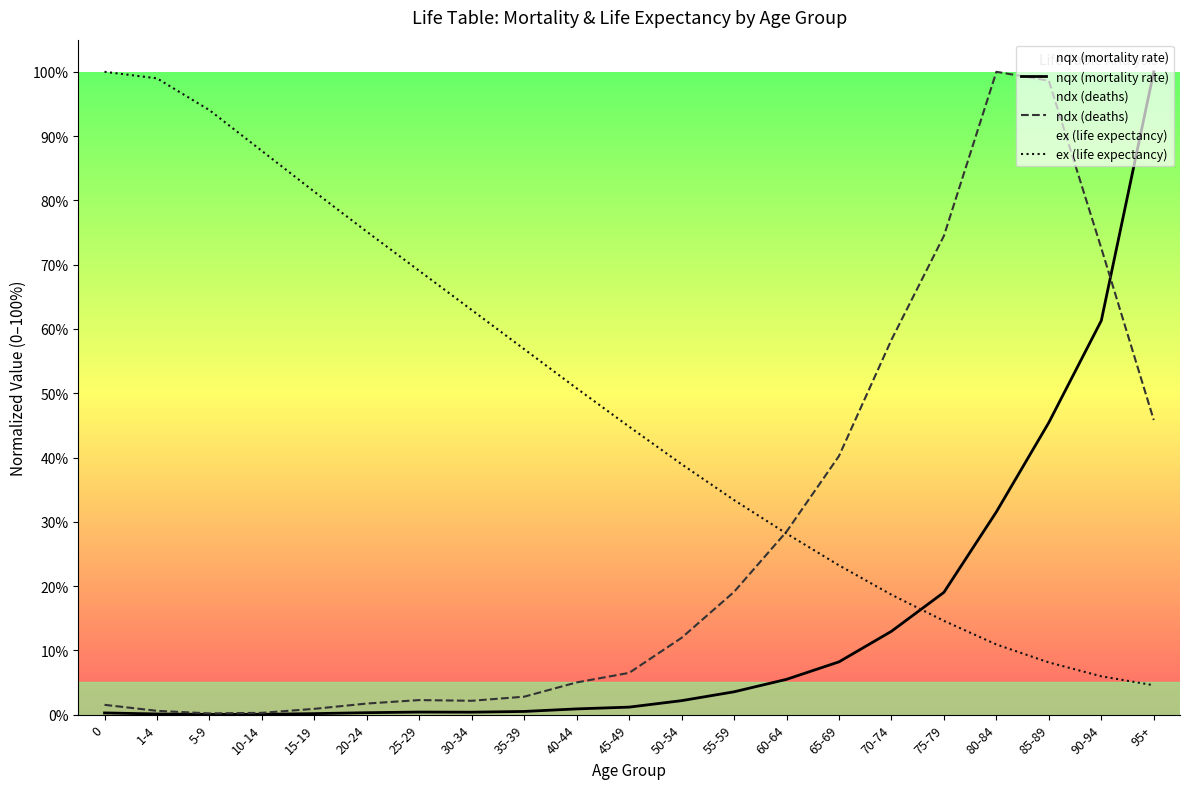

What is the maximum value shown in the chart?

1.0